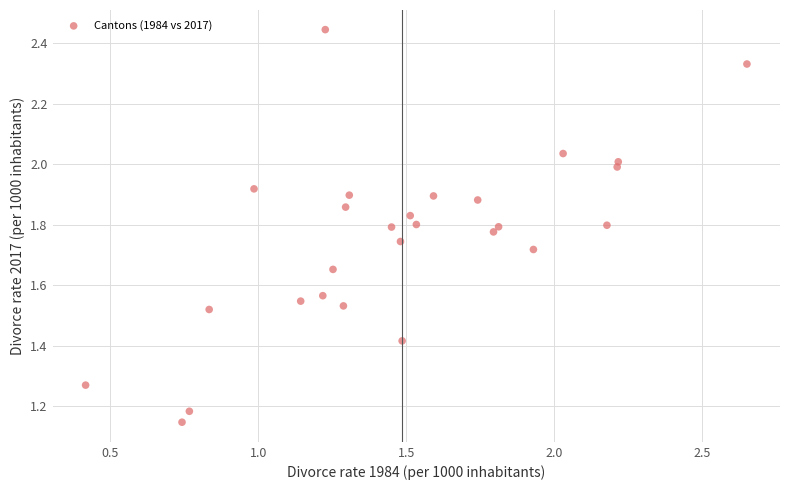

What is the range of X values (max minus min)?

2.2